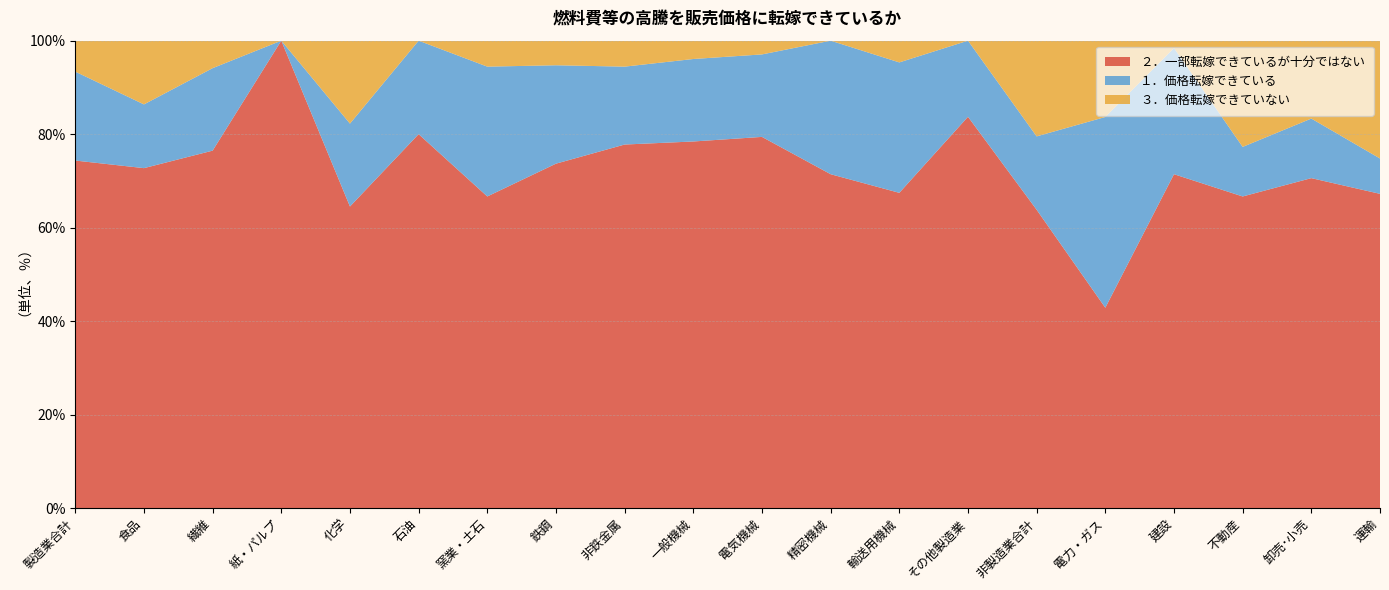

Reading left to right, list all the values displayed in this chart.

２．一部転嫁できているが十分ではない: 製造業合計=74.4	食品=72.7	繊維=76.5	紙・パルプ=100.0	化学=64.5	石油=80.0	窯業・土石=66.7	鉄鋼=73.7	非鉄金属=77.8	一般機械=78.4	電気機械=79.4	精密機械=71.4	輸送用機械=67.4	その他製造業=83.7	非製造業合計=63.8	電力・ガス=42.9	建設=71.4	不動産=66.7	卸売･小売=70.6	運輸=67.2
１．価格転嫁できている: 製造業合計=19.0	食品=13.6	繊維=17.6	紙・パルプ=0.0	化学=17.7	石油=20.0	窯業・土石=27.8	鉄鋼=21.1	非鉄金属=16.7	一般機械=17.6	電気機械=17.6	精密機械=28.6	輸送用機械=27.9	その他製造業=16.3	非製造業合計=15.7	電力・ガス=40.8	建設=27.0	不動産=10.6	卸売･小売=12.7	運輸=7.6
３．価格転嫁できていない: 製造業合計=6.6	食品=13.6	繊維=5.9	紙・パルプ=0.0	化学=17.7	石油=0.0	窯業・土石=5.6	鉄鋼=5.3	非鉄金属=5.6	一般機械=3.9	電気機械=2.9	精密機械=0.0	輸送用機械=4.7	その他製造業=0.0	非製造業合計=20.5	電力・ガス=16.3	建設=1.6	不動産=22.7	卸売･小売=16.7	運輸=25.2